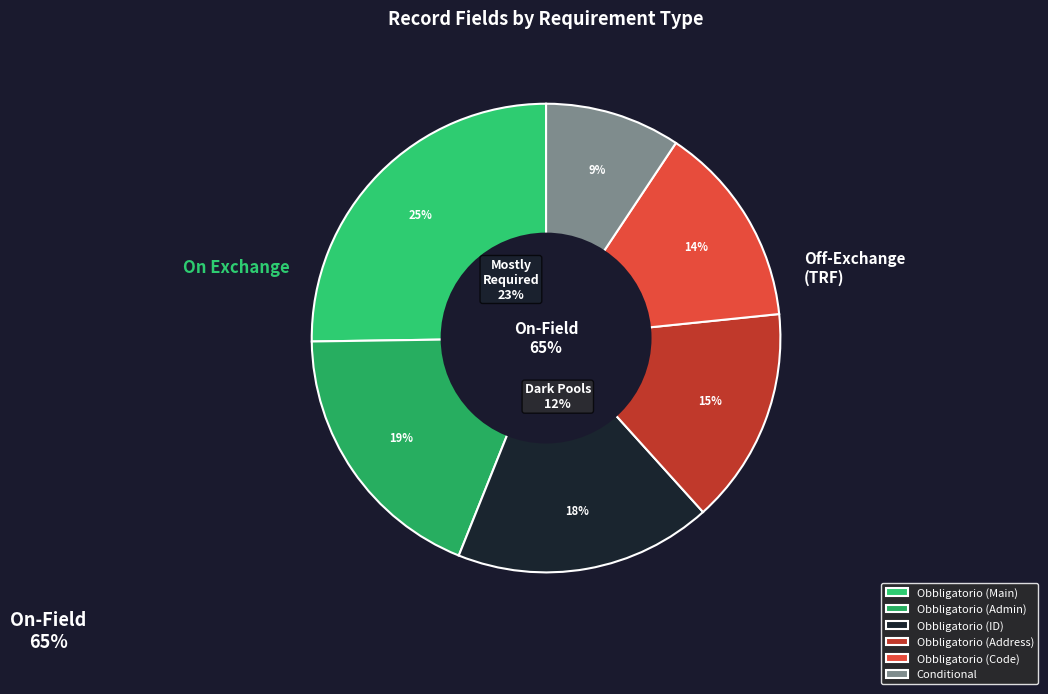

Which category has the biggest portion of the pie?

Obbligatorio